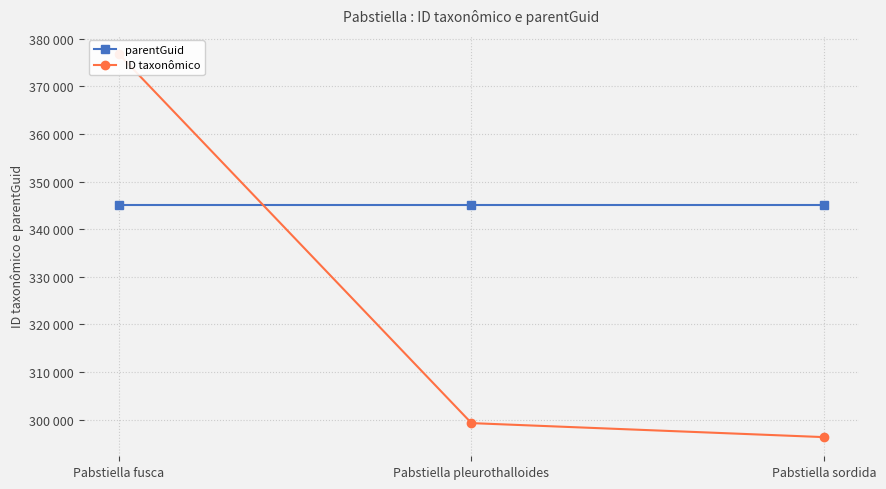

What are all the series names shown in the legend?

parentGuid, ID taxonômico